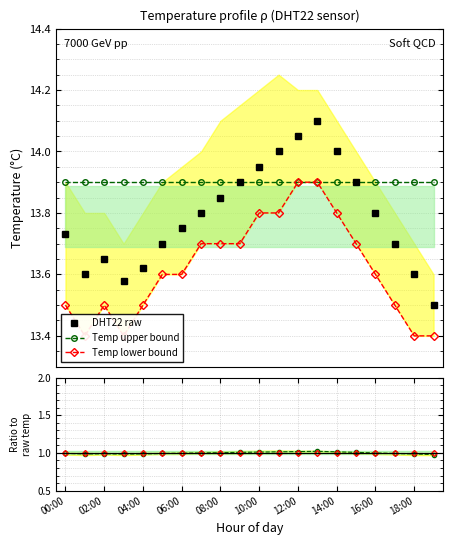

At which category is the sum across all series the highest?

13